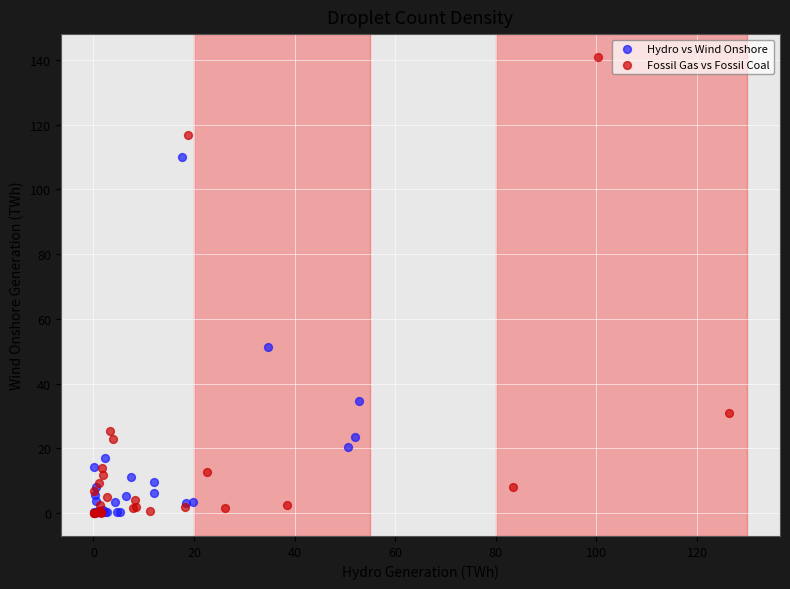

Which series has the largest Y range (max minus min)?

Fossil Gas vs Fossil Coal